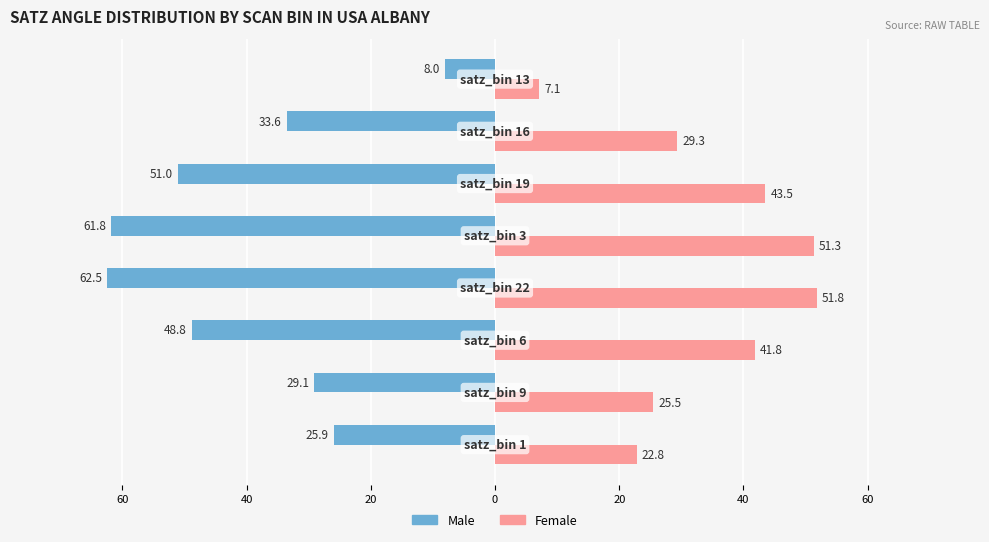

What is the average value of the Female series?

34.1